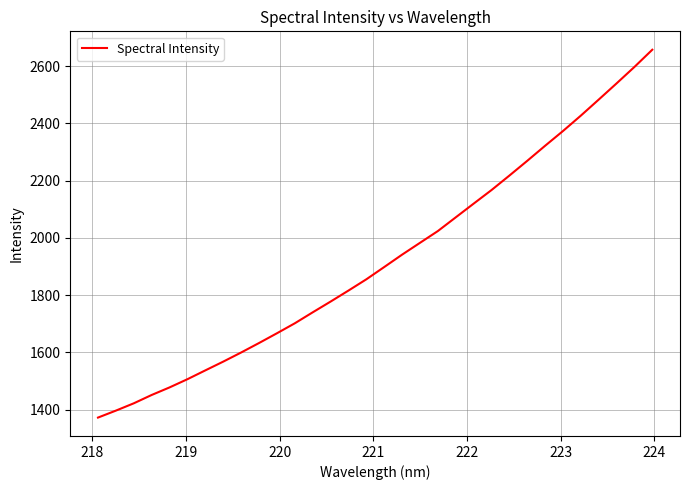

What is the maximum value shown in the chart?

2657.2